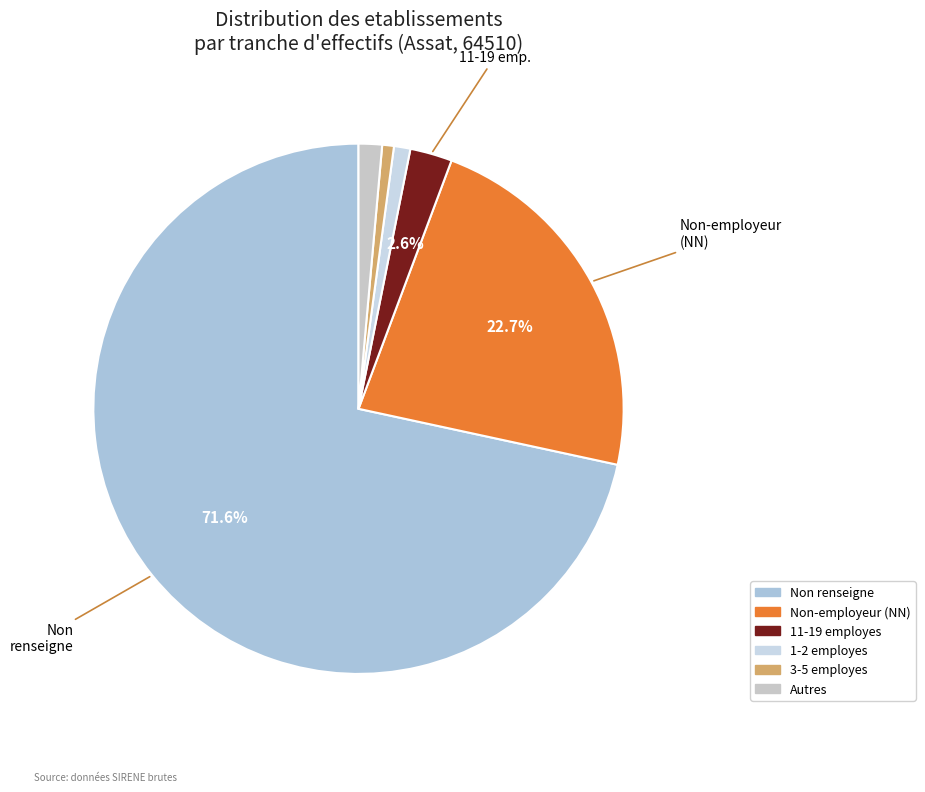

How many slices are in this pie chart?

6